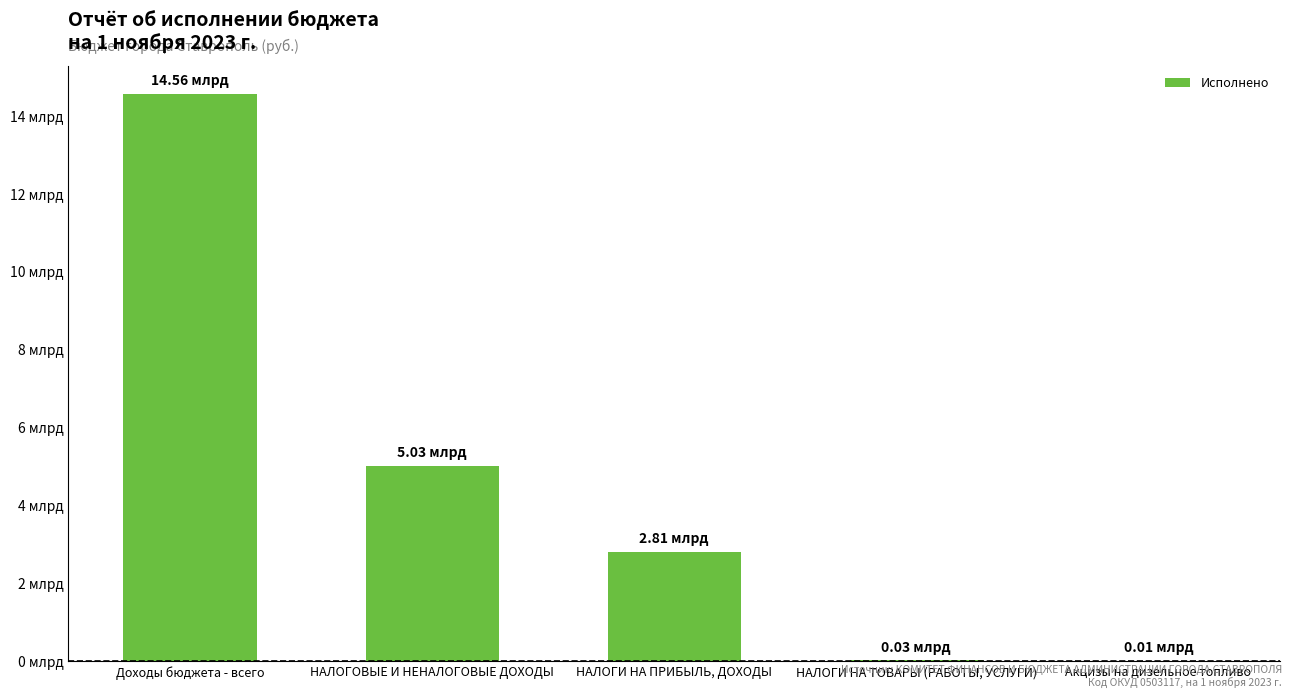

Are the bars horizontal?

No